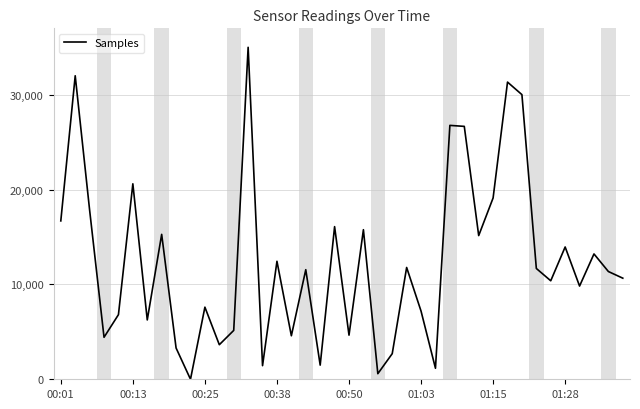

What is the difference between the maximum and minimum values?

35000.0